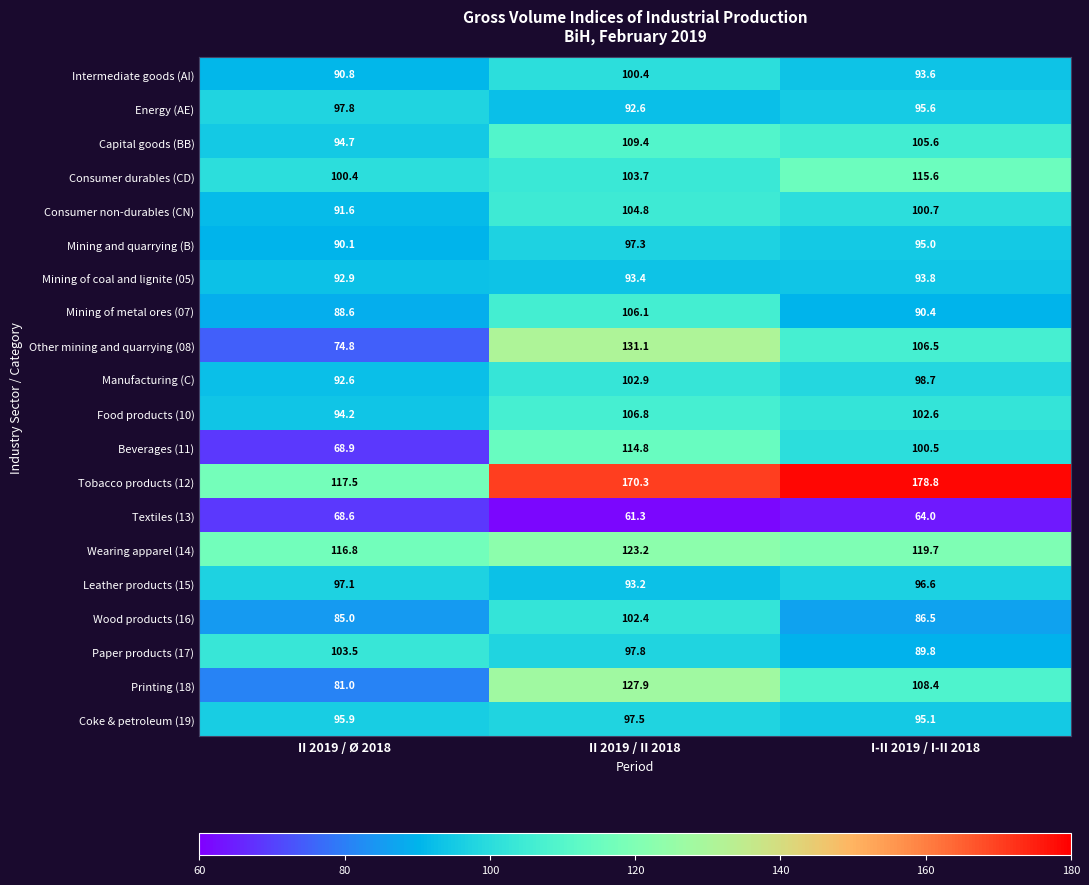

Rank the series at II 2019 / Ø 2018 from highest to lowest value.

Tobacco products (12), Wearing apparel (14), Paper products (17), Consumer durables (CD), Energy (AE), Leather products (15), Coke & petroleum (19), Capital goods (BB), Food products (10), Mining of coal and lignite (05), Manufacturing (C), Consumer non-durables (CN), Intermediate goods (AI), Mining and quarrying (B), Mining of metal ores (07), Wood products (16), Printing (18), Other mining and quarrying (08), Beverages (11), Textiles (13)